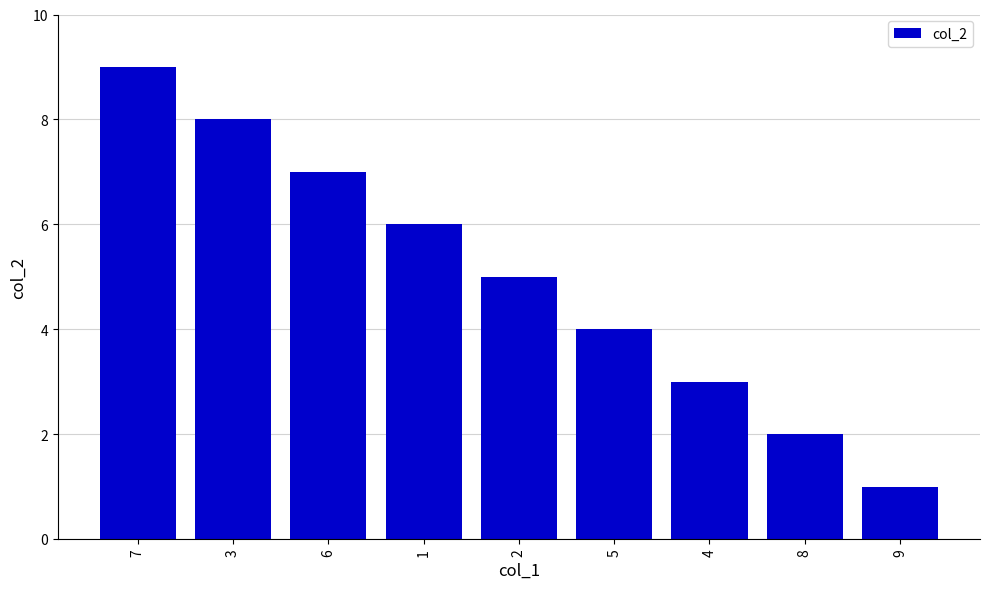

What is the maximum value shown in the chart?

9